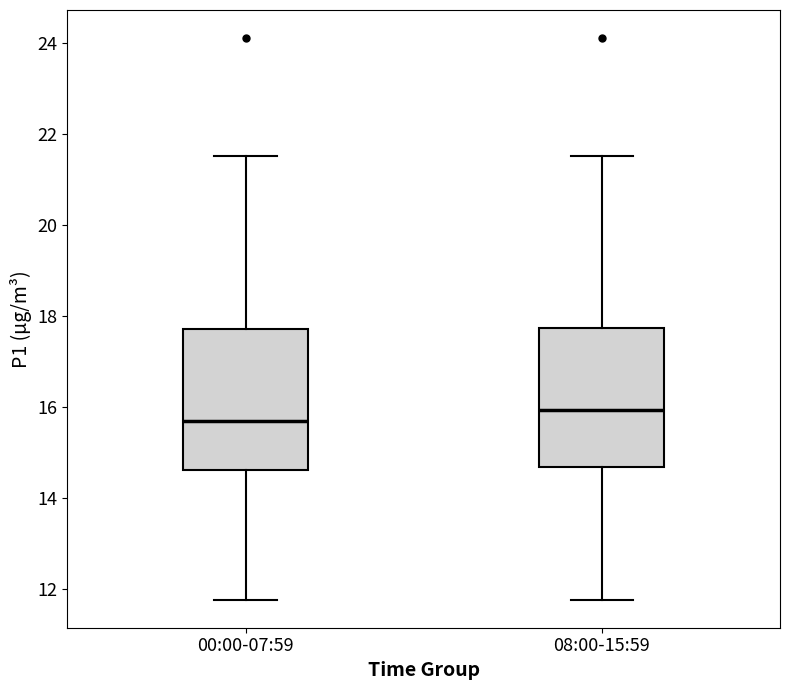

Which box's median line is the highest?

08:00-15:59